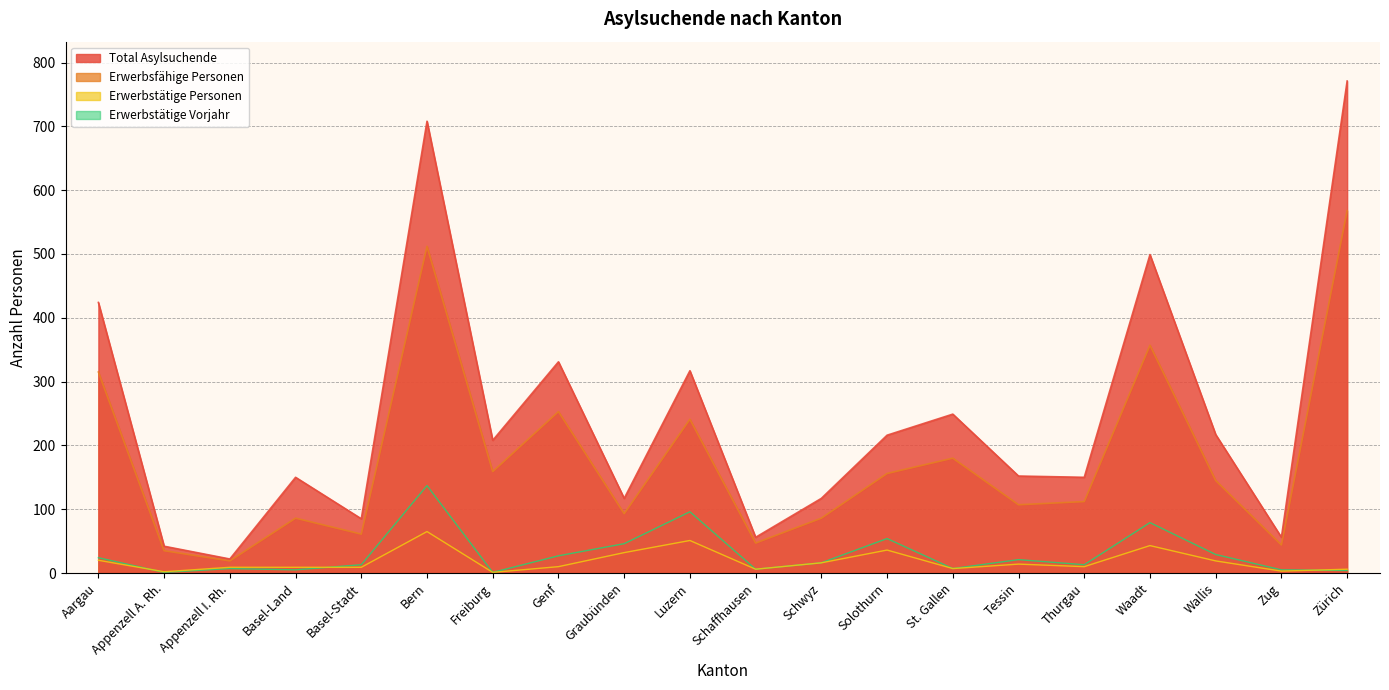

At which category is the sum across all series the highest?

Bern